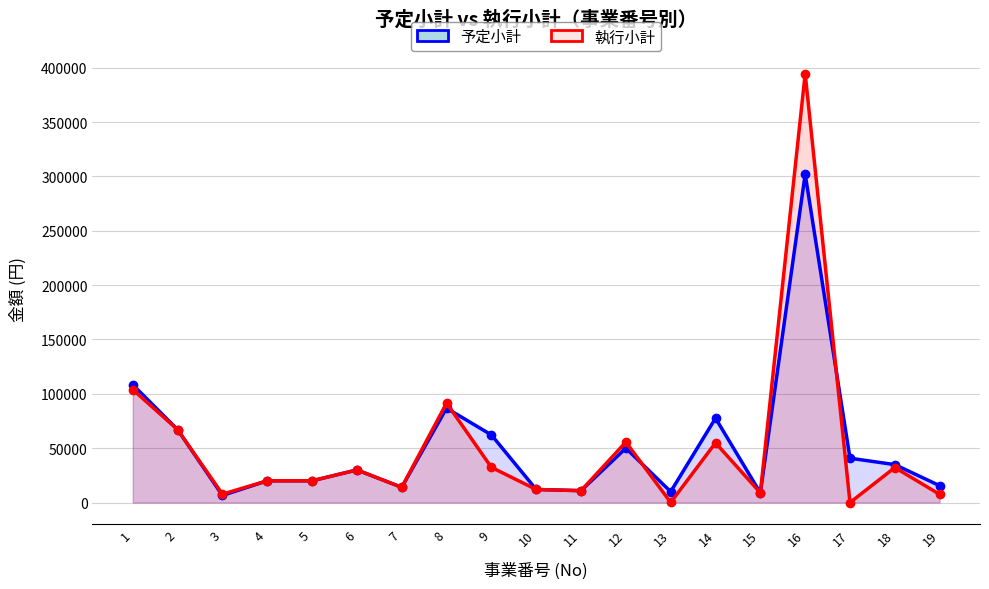

How many lines are shown in the chart?

2